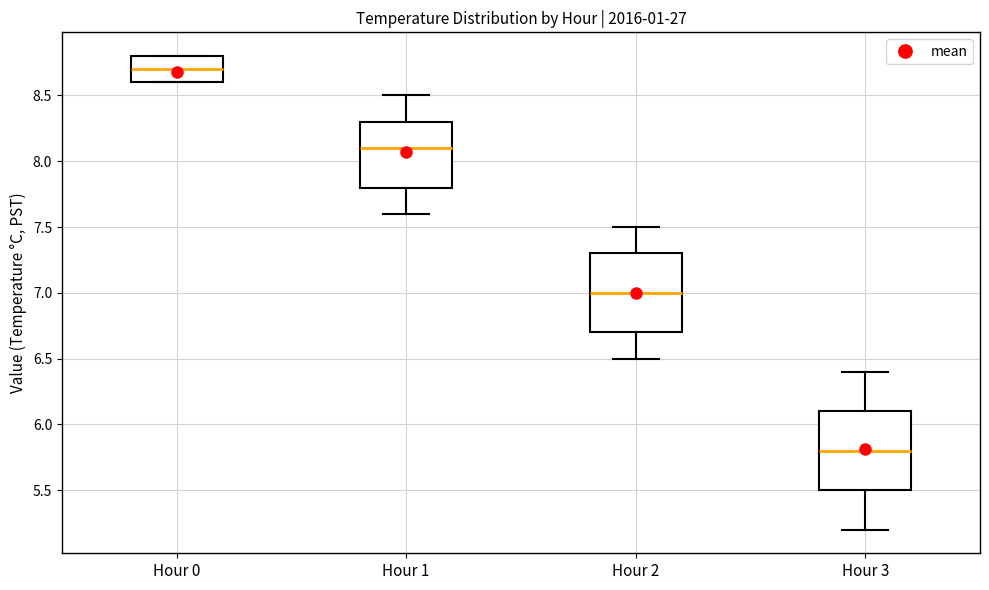

Where does the median line of the box for Hour 0 sit on the y-axis? The values are not printed on the chart, so give them approximately, as read against the axis.

8.7